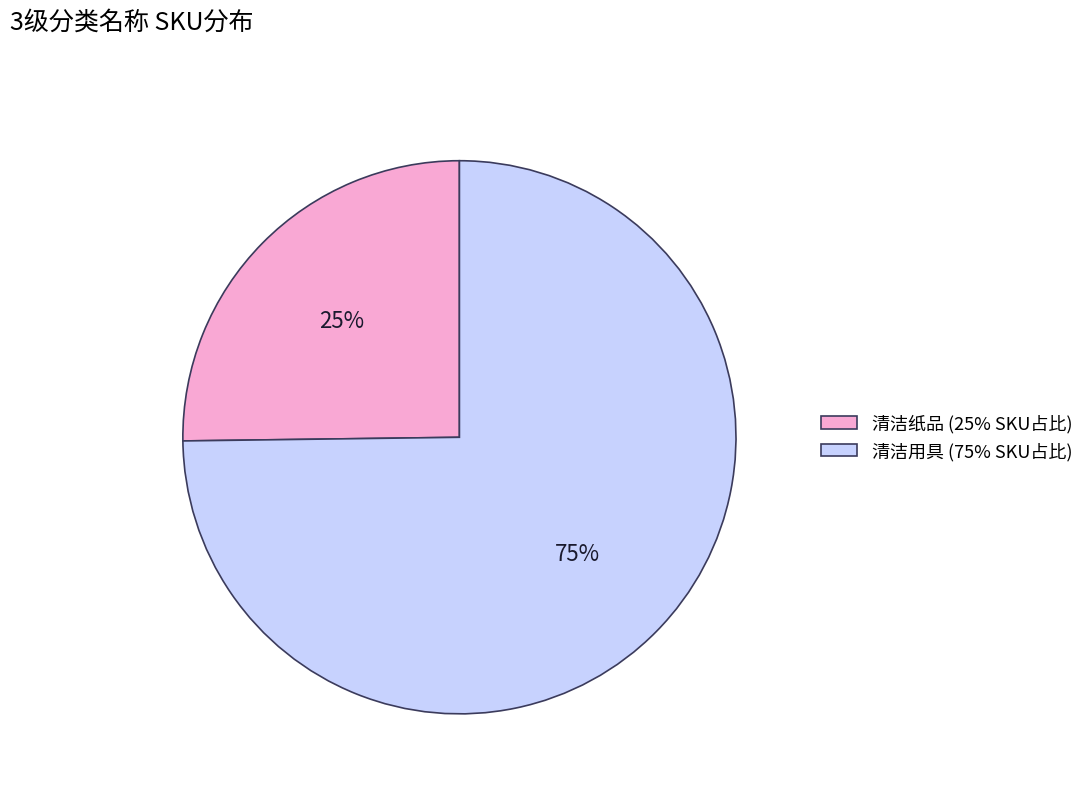

Which category has the smallest portion of the pie?

清洁纸品